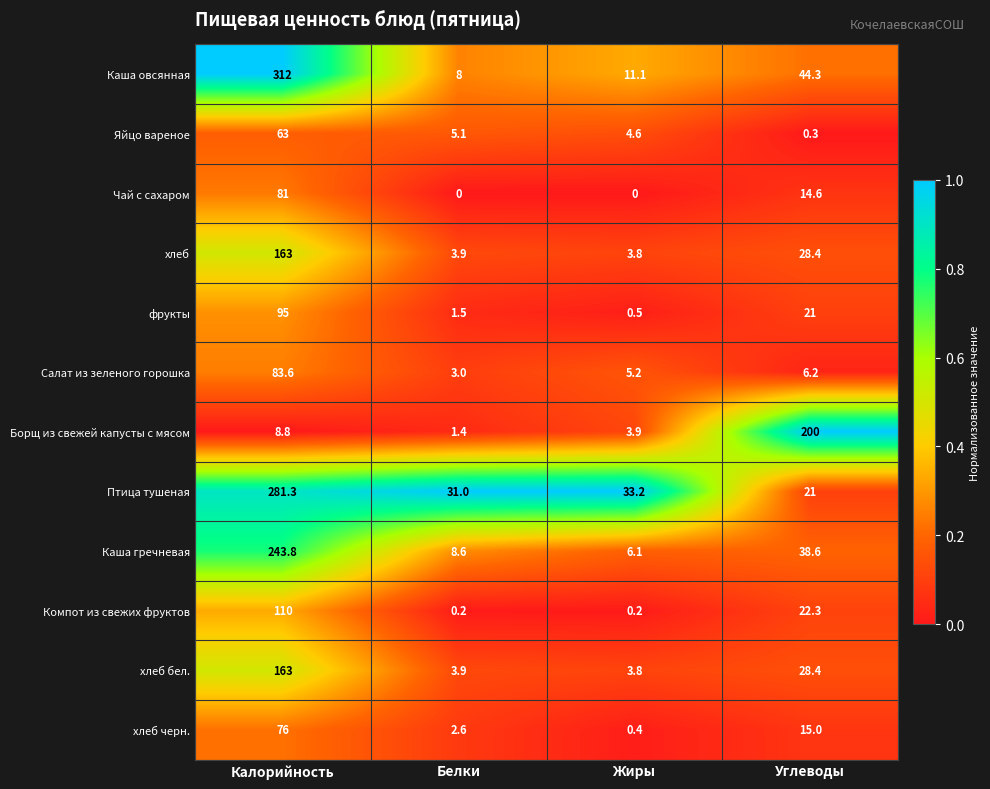

What is the difference between the highest and lowest values at Углеводы?

199.7